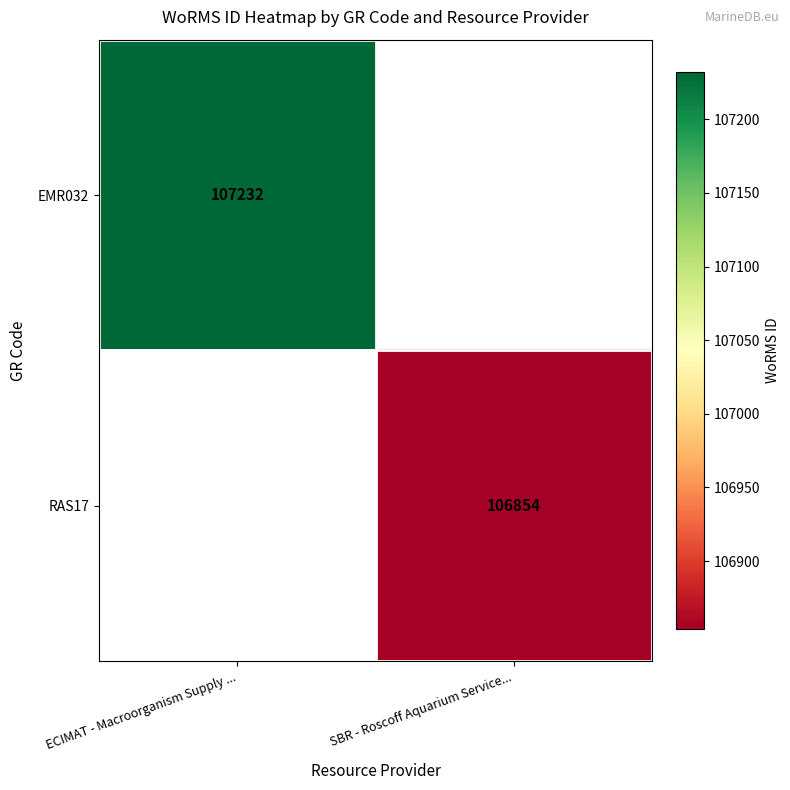

True or false: RAS17 has a value of 186591 at SBR - Roscoff Aquarium Service....

False